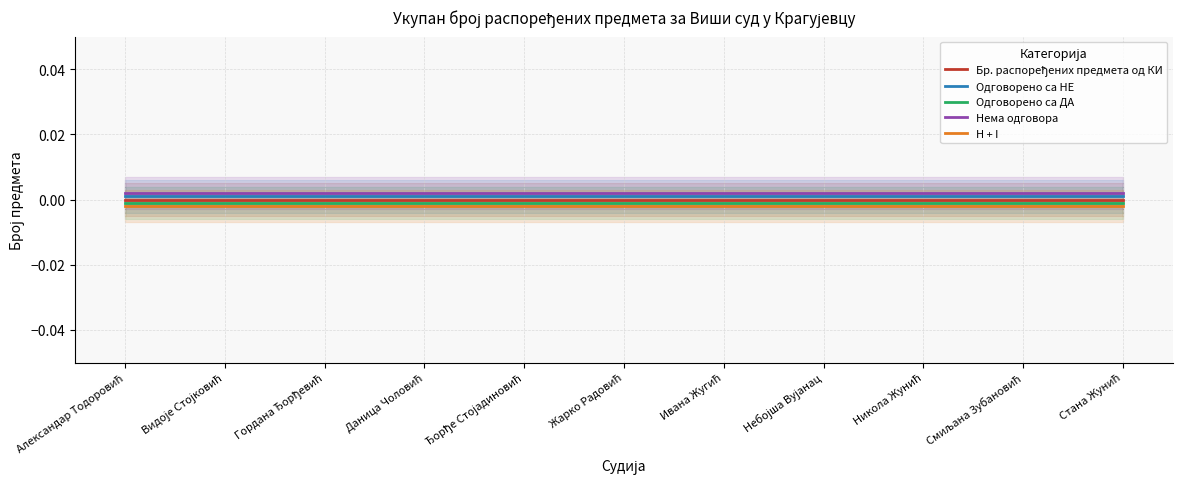

True or false: Одговорено са ДА has a value of -0.0 at Стана Жунић.

True